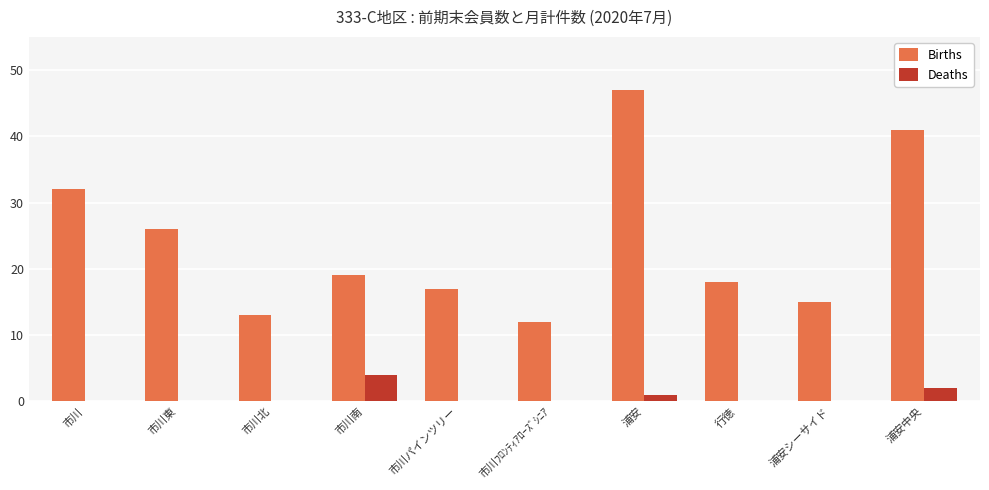

Reading left to right, what are all the values shown in this chart?

Births: 市川=32	市川東=26	市川北=13	市川南=19	市川パインツリー=17	市川ﾌﾛﾝﾃｨｱﾛｰｽﾞｼﾆｱ=12	浦安=47	行徳=18	浦安シーサイド=15	浦安中央=41
Deaths: 市川=0	市川東=0	市川北=0	市川南=4	市川パインツリー=0	市川ﾌﾛﾝﾃｨｱﾛｰｽﾞｼﾆｱ=0	浦安=1	行徳=0	浦安シーサイド=0	浦安中央=2